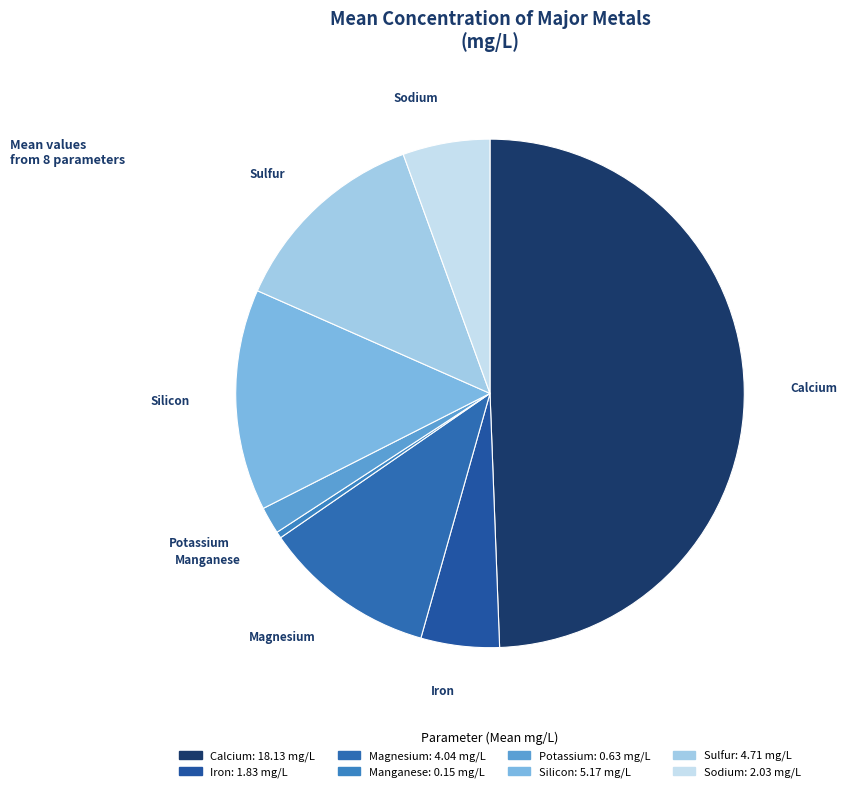

Between Magnesium and Sodium, which is larger?

Magnesium